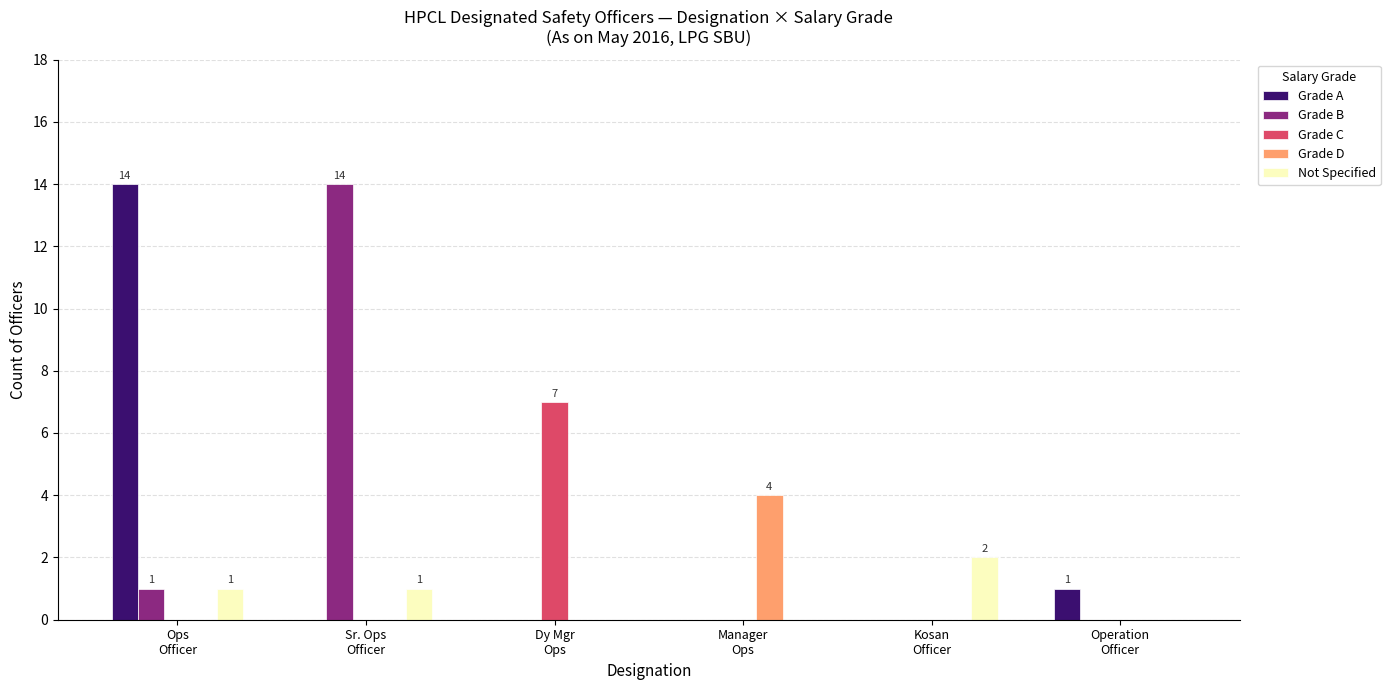

The value of Not Specified at Ops
Officer is 1. True or false?

True